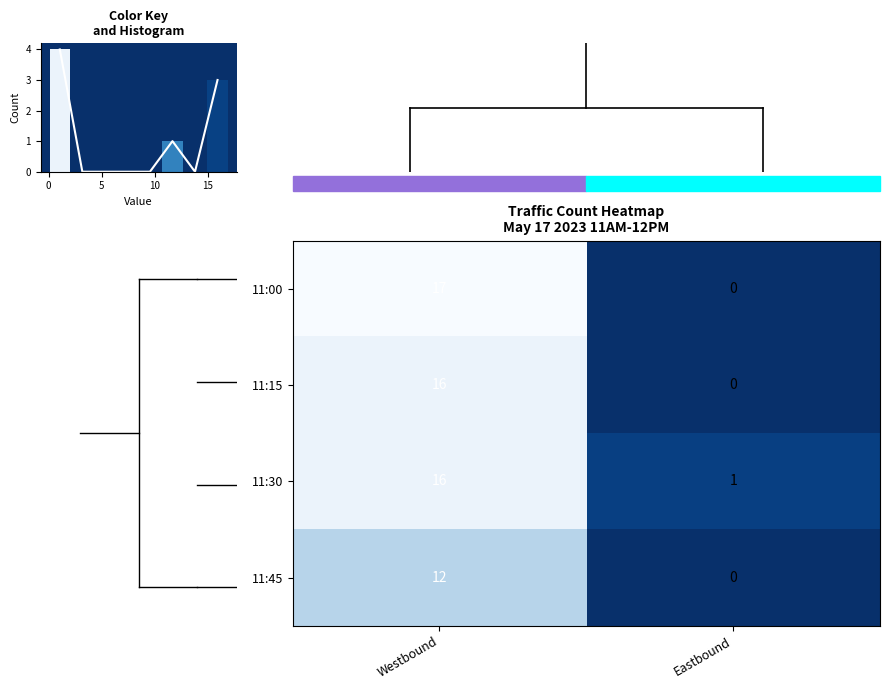

List the labels in order of 11:00 value, largest first.

Westbound, Eastbound